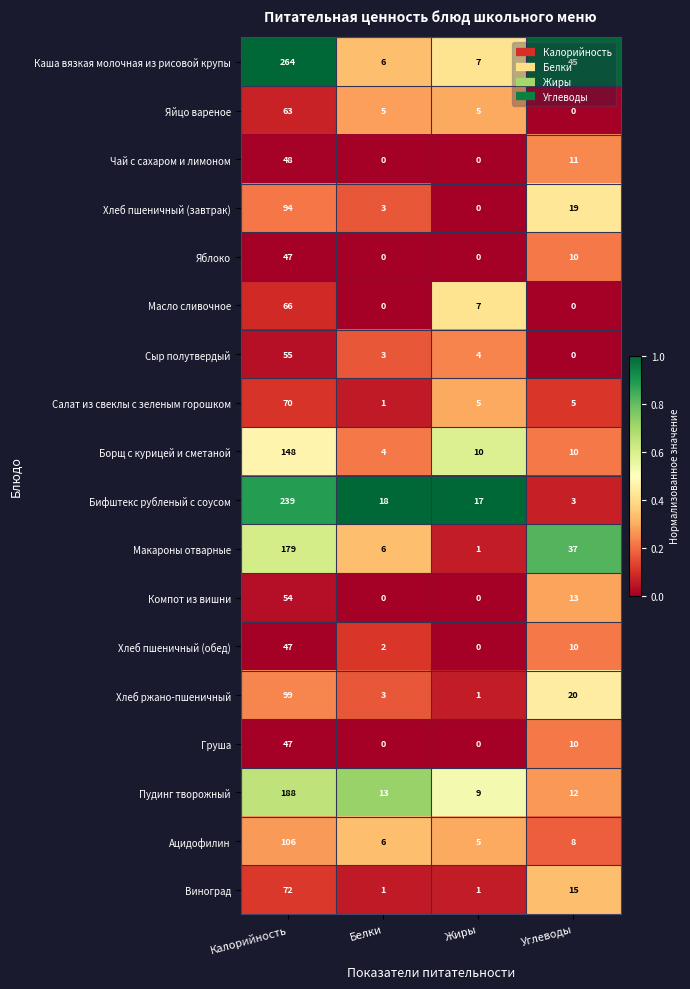

Where does the Каша вязкая молочная из рисовой крупы series first go above 45?

Калорийность